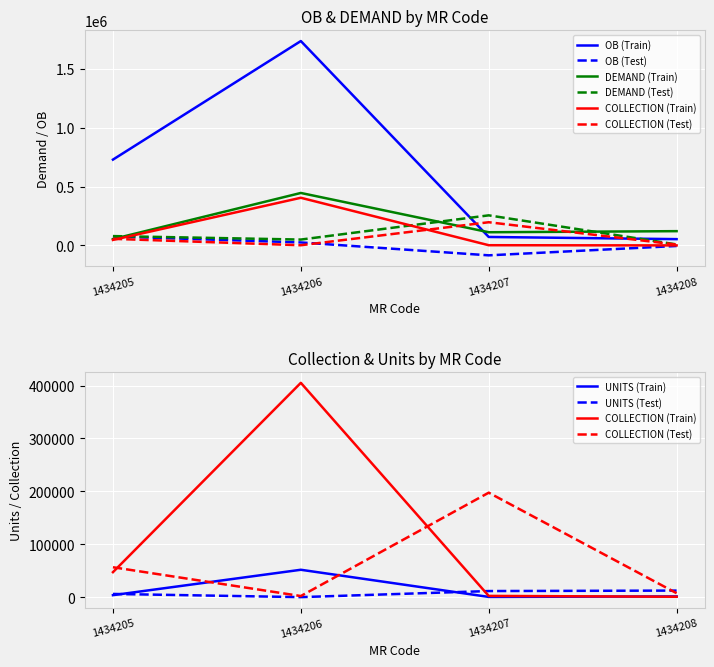

Which series ends up on top after the final intersection of DEMAND (Train) and OB (Train)?

DEMAND (Train)